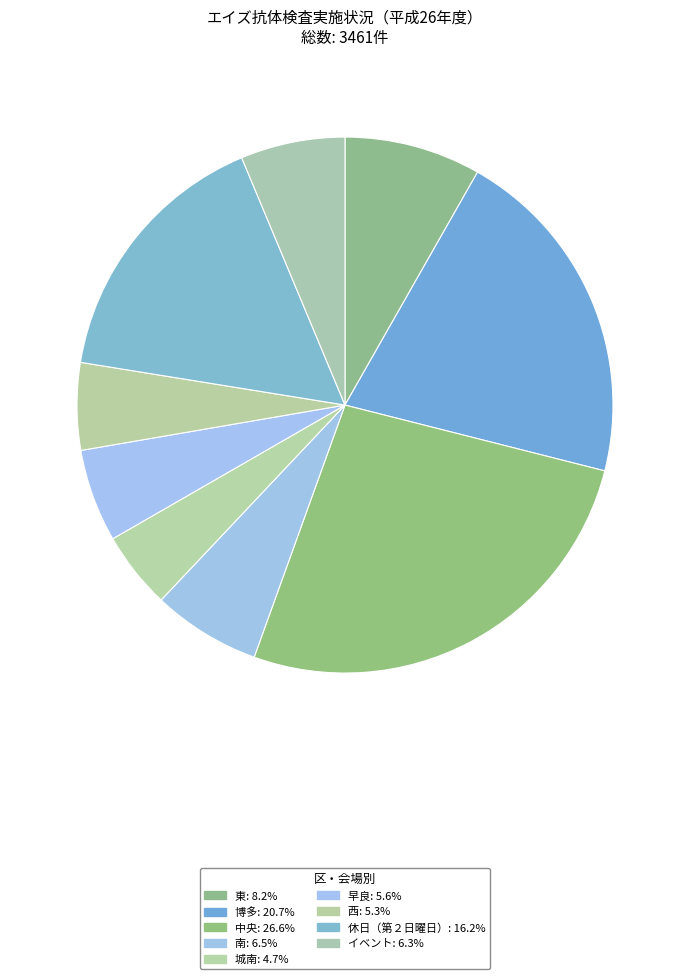

How many slices are in this pie chart?

9